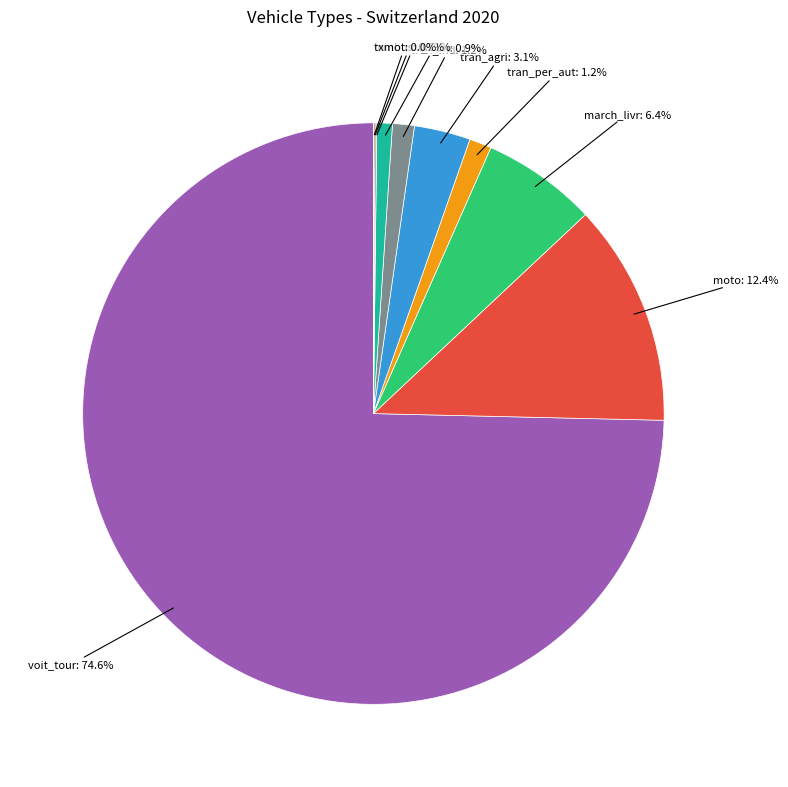

Does any single category account for the majority?

Yes